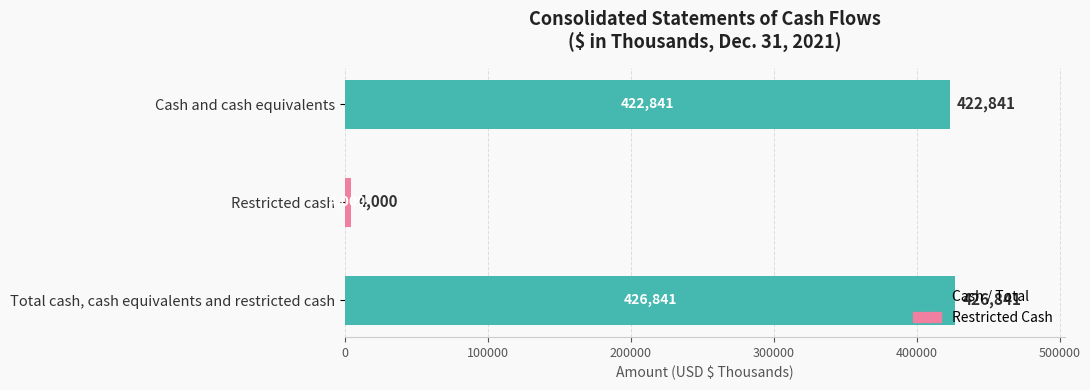

What is the sum of the values at Restricted cash and Total cash, cash equivalents and restricted cash?

430841